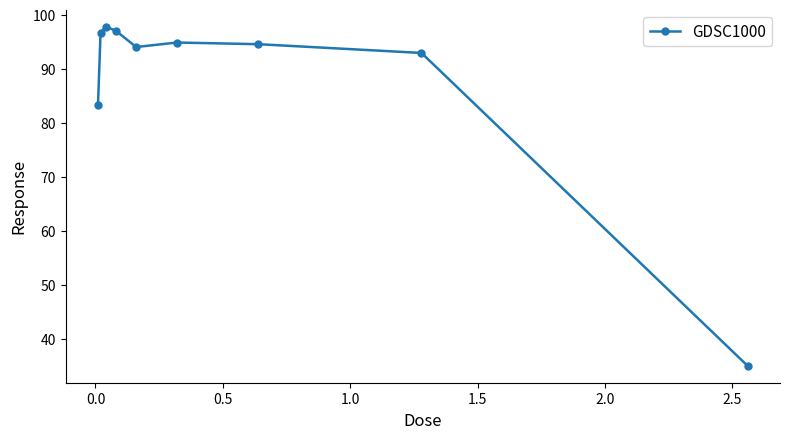

What is the maximum value shown in the chart?

97.8